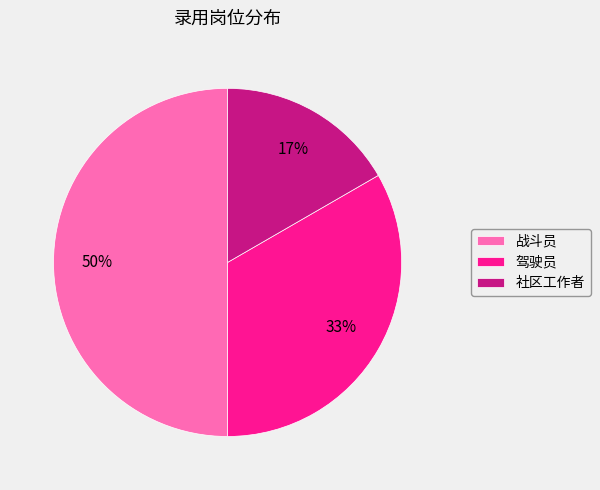

How many slices are in this pie chart?

3